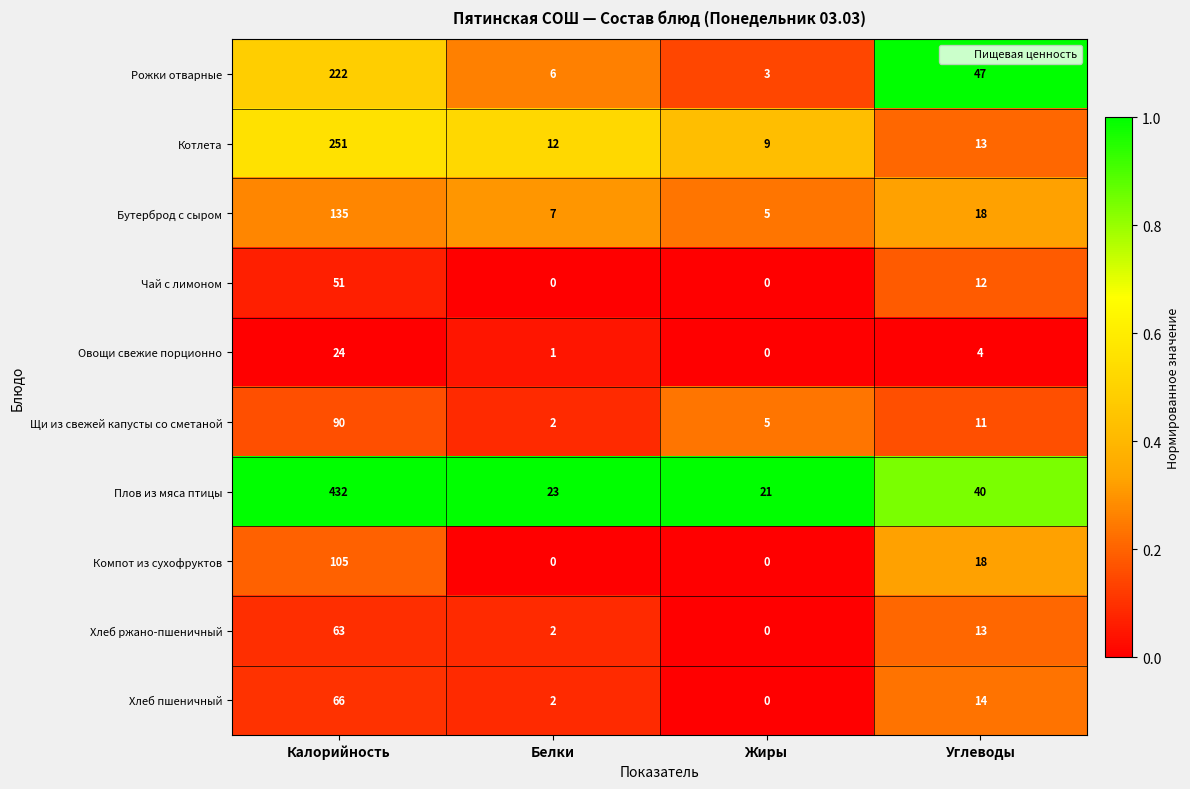

Which series has the largest range (max minus min)?

Плов из мяса птицы